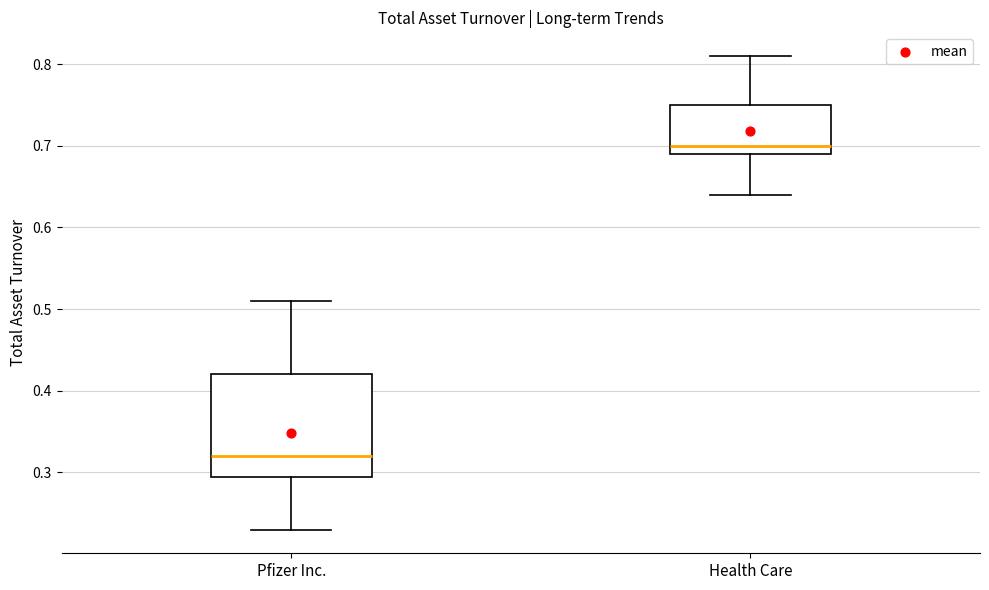

Where does the upper whisker of the box for Health Care end on the y-axis? The values are not printed on the chart, so give them approximately, as read against the axis.

0.81